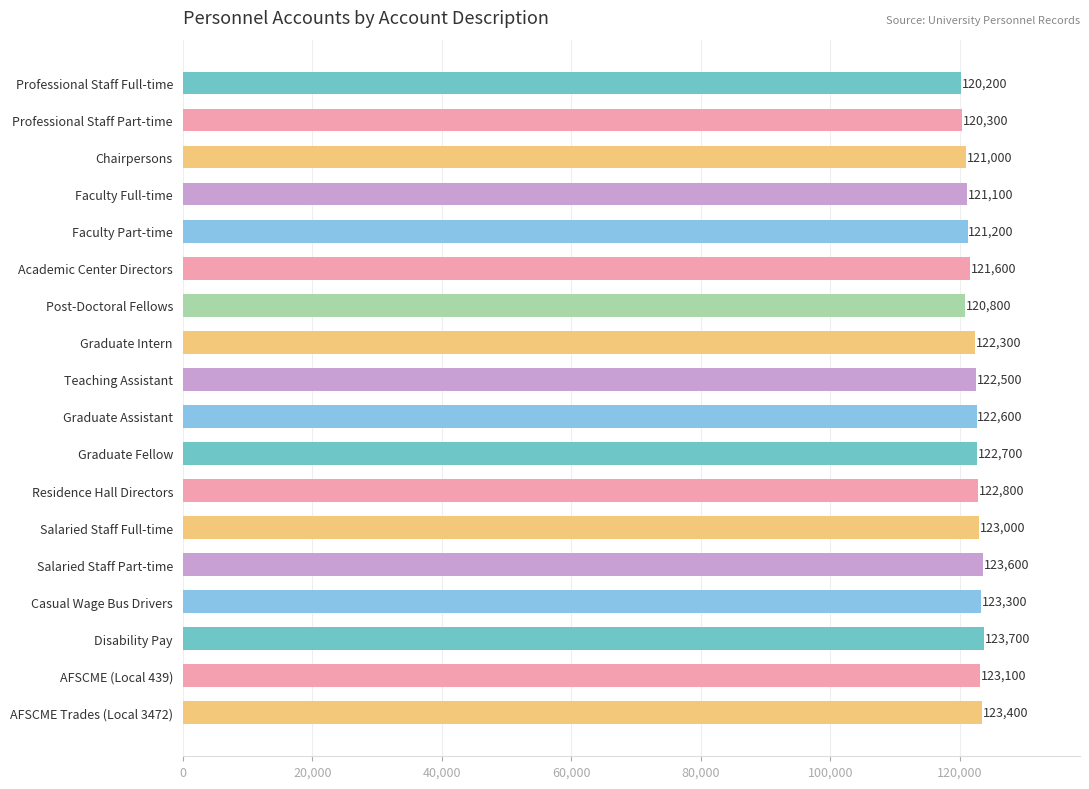

List the labels in order of value, largest first.

Disability Pay, Salaried Staff Part-time, AFSCME Trades (Local 3472), Casual Wage Bus Drivers, AFSCME (Local 439), Salaried Staff Full-time, Residence Hall Directors, Graduate Fellow, Graduate Assistant, Teaching Assistant, Graduate Intern, Academic Center Directors, Faculty Part-time, Faculty Full-time, Chairpersons, Post-Doctoral Fellows, Professional Staff Part-time, Professional Staff Full-time